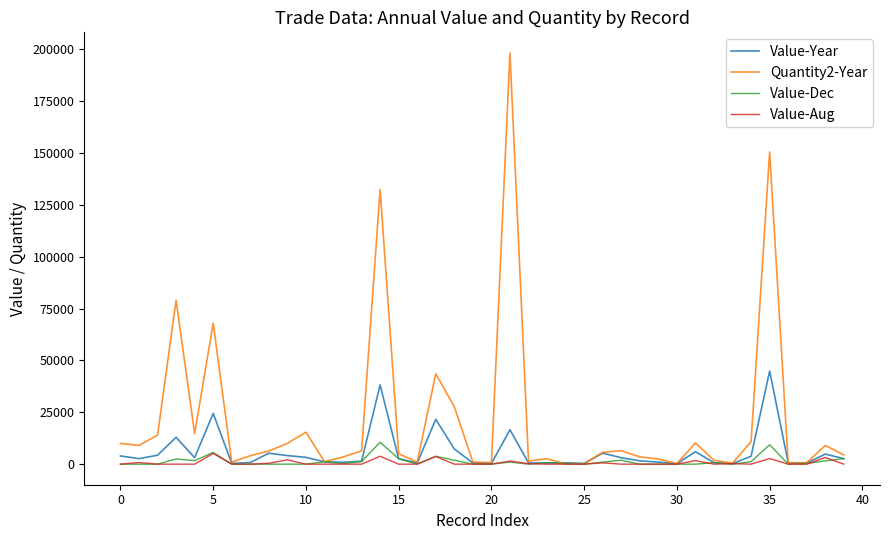

Which series has the largest total across all categories?

Quantity2-Year